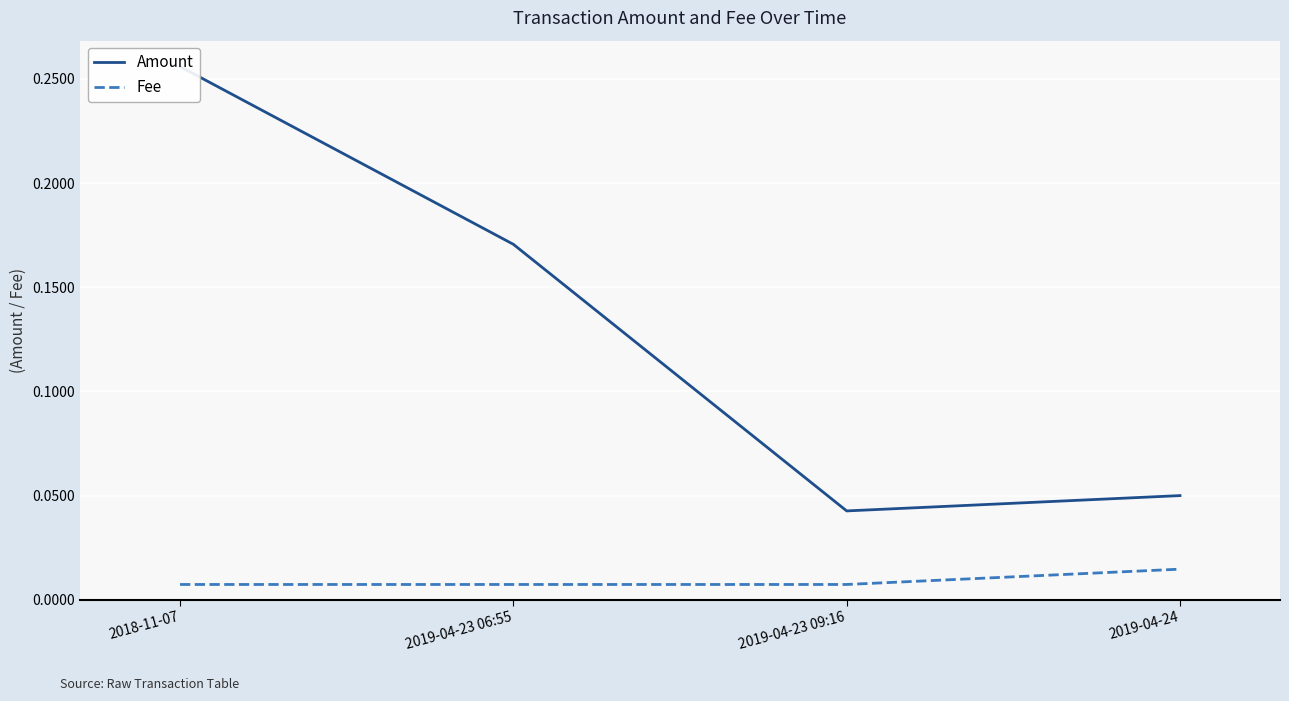

Does the chart display data point markers on the line(s)?

No